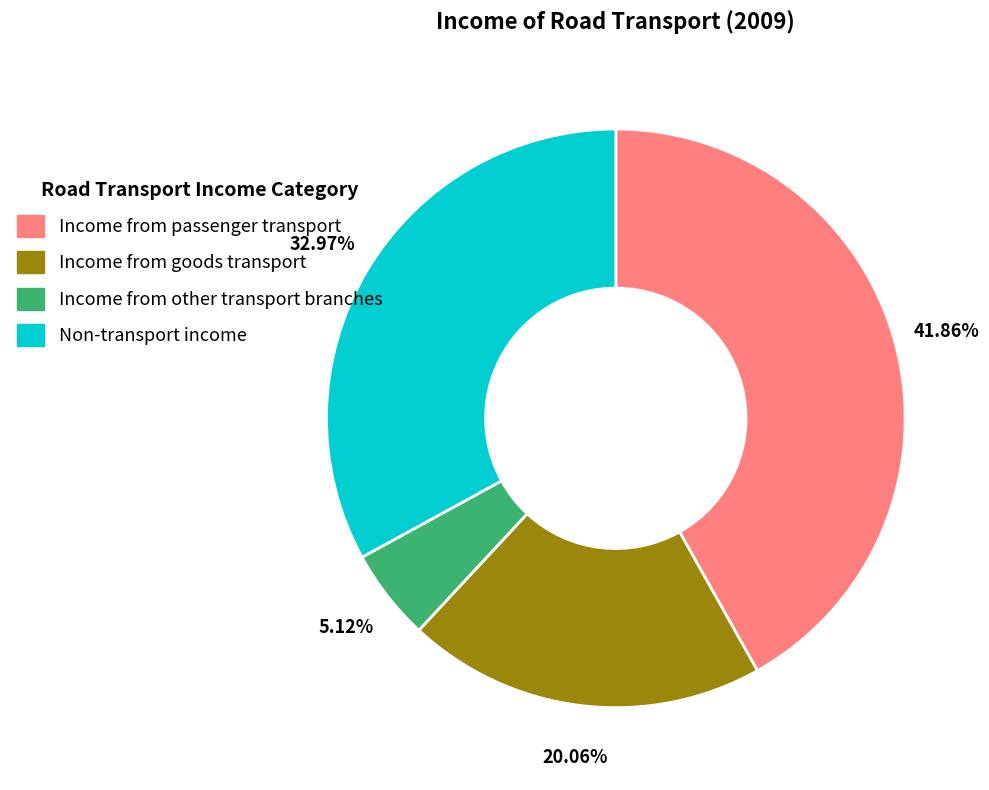

True or false: Income from goods transport accounts for 34% of the total.

False